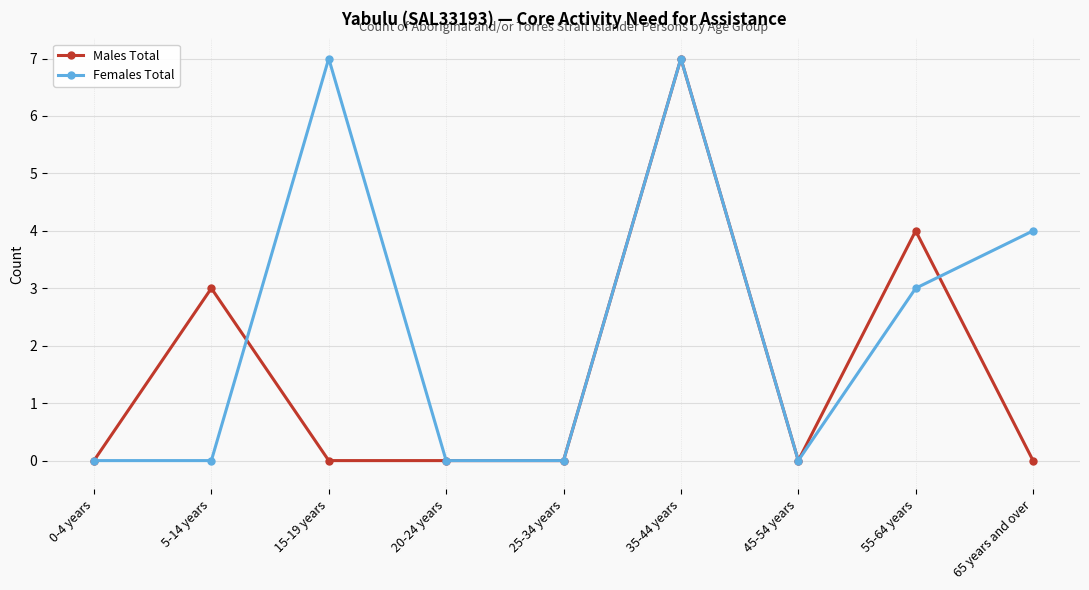

True or false: Males Total has a value of 0 at 20-24 years.

True